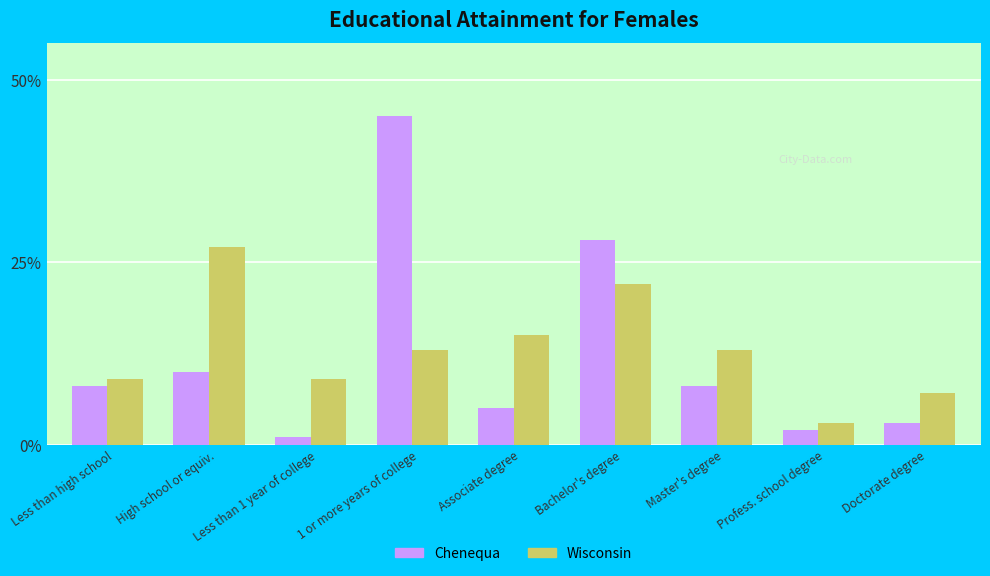

What is the total value across all series at Master's degree?

21